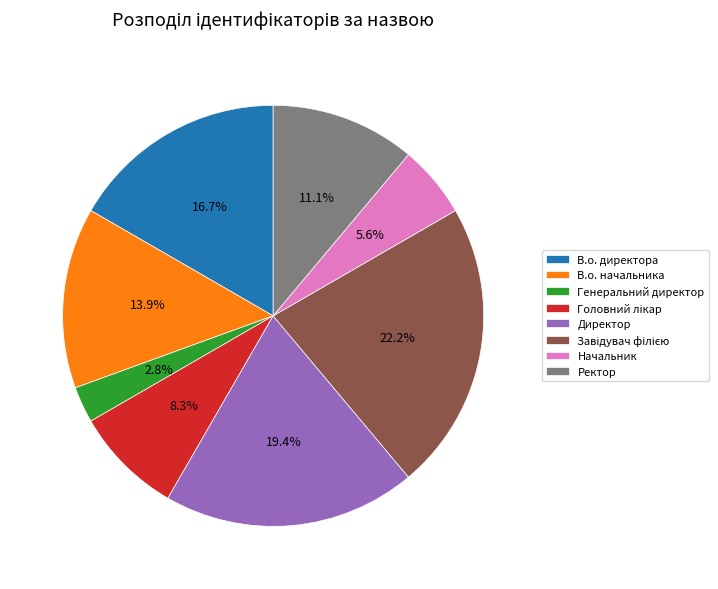

What is the ratio of the value at В.о. директора to the value at Генеральний директор?

6.0